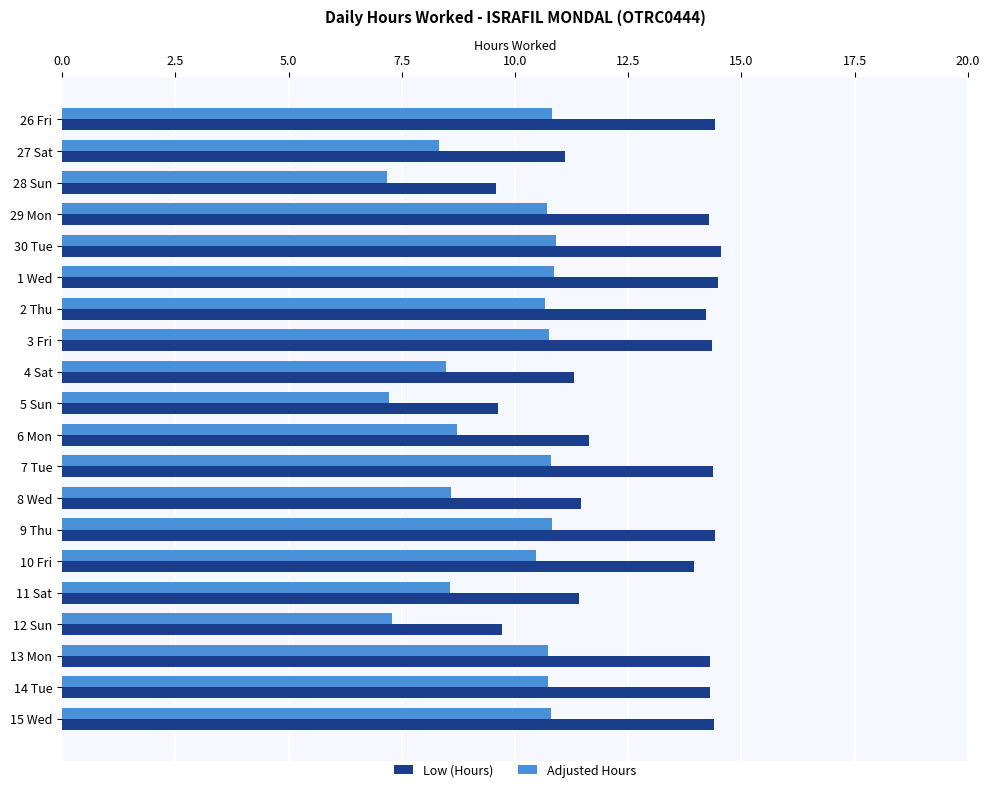

The value of Low (Hours) at 26 Fri is 14.4. True or false?

True